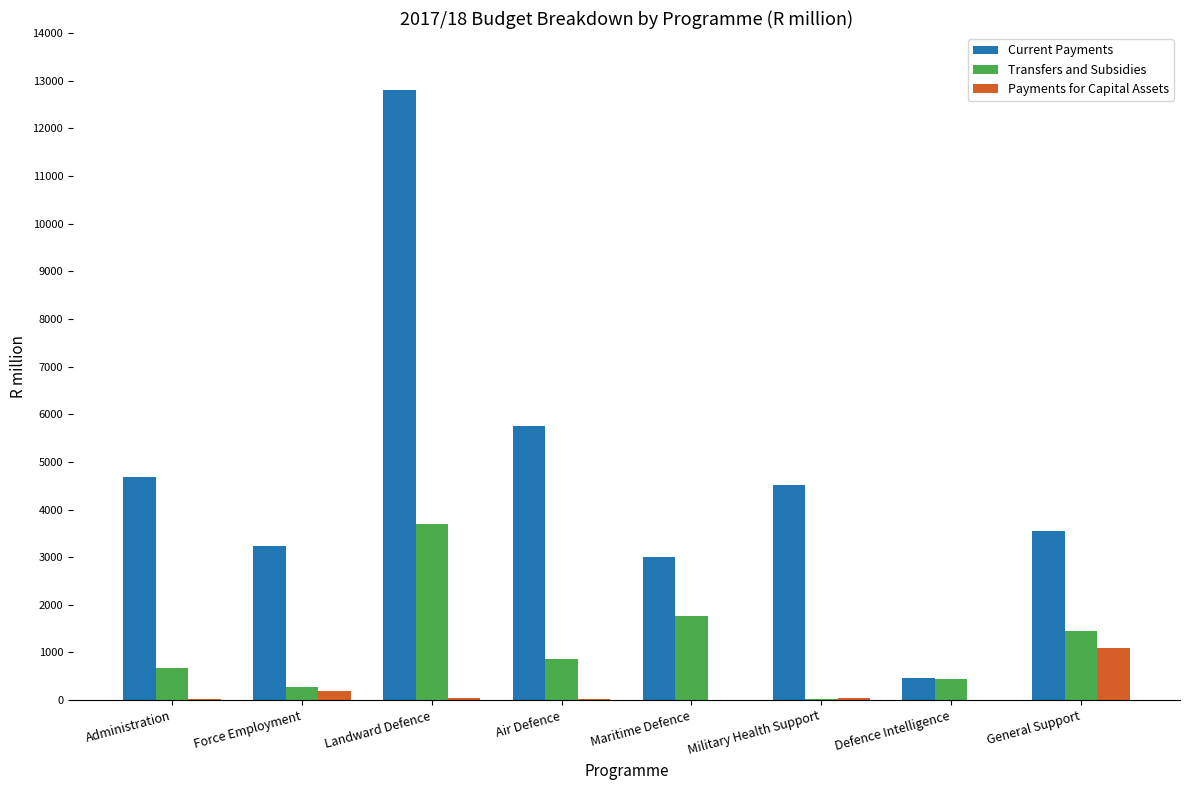

What are all the series names shown in the legend?

Current Payments, Transfers and Subsidies, Payments for Capital Assets